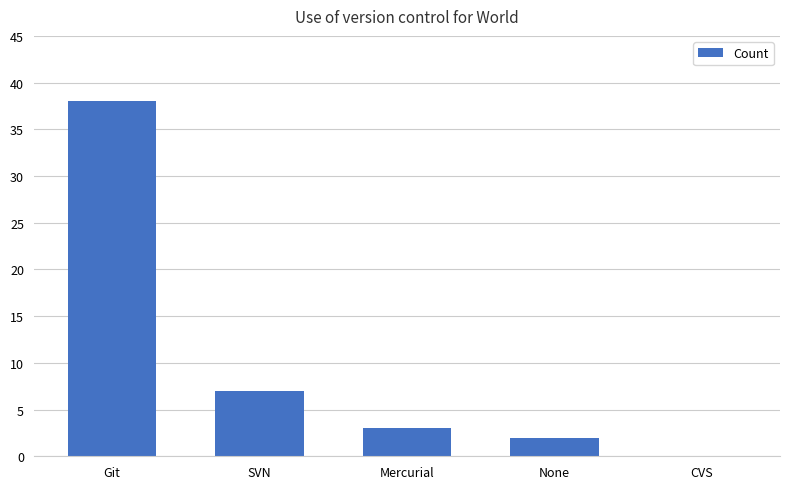

Between SVN and CVS, which is larger?

SVN